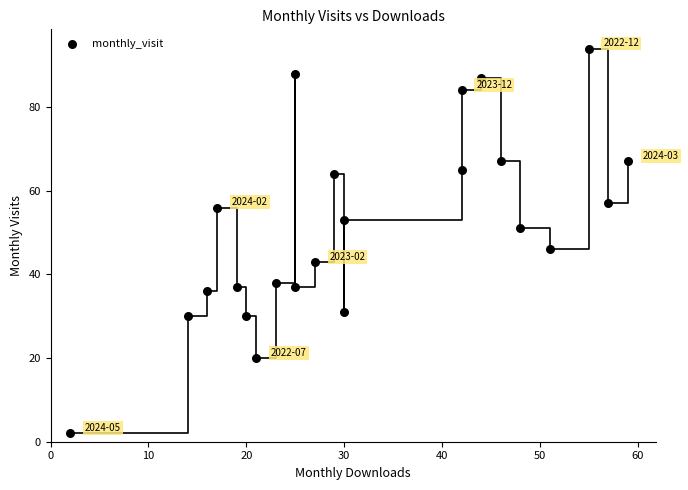

What Y value in the scatter plot is closest to 48?

46